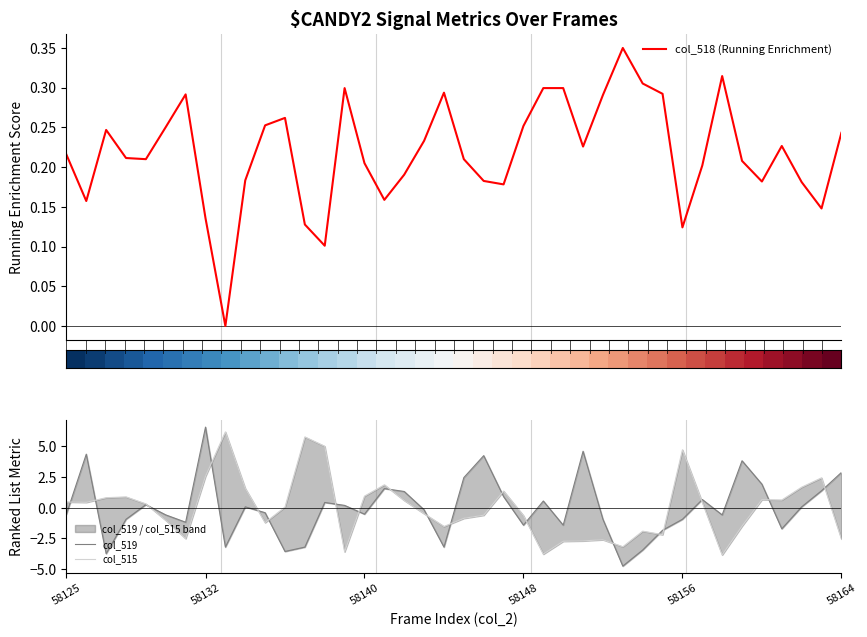

Where do col_518 (Running Enrichment) and col_515 first cross each other?

58156 and 58164